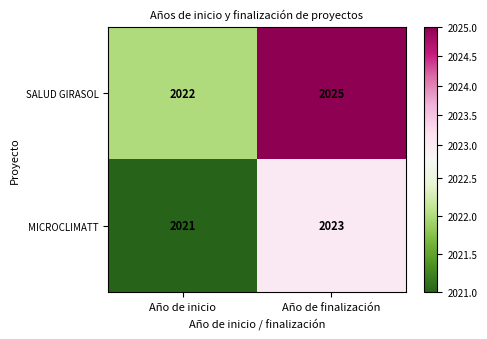

Rank the series by their maximum value, from lowest to highest.

MICROCLIMATT, SALUD GIRASOL